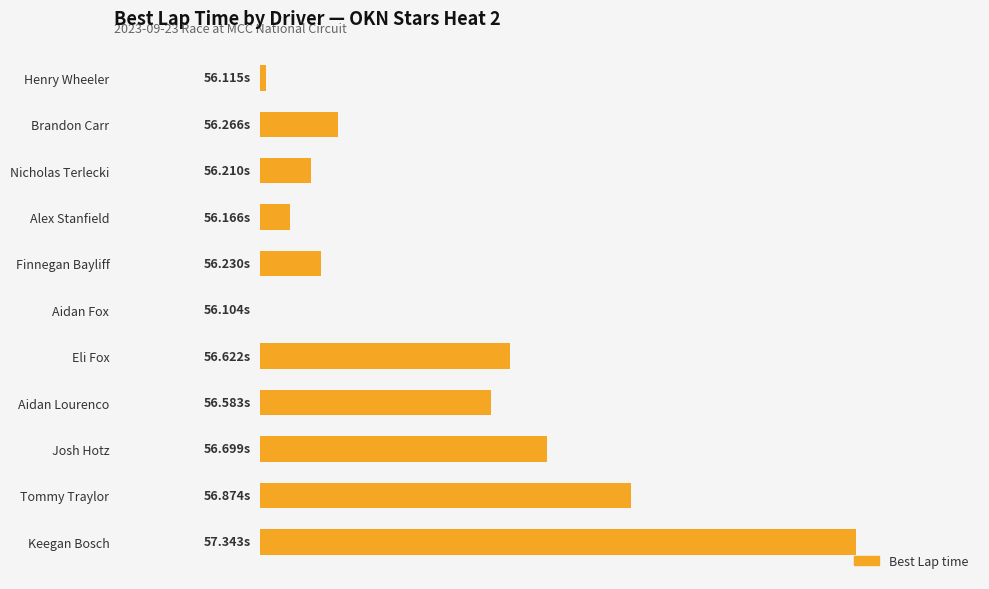

What is the difference between the maximum and second lowest values?

1.2